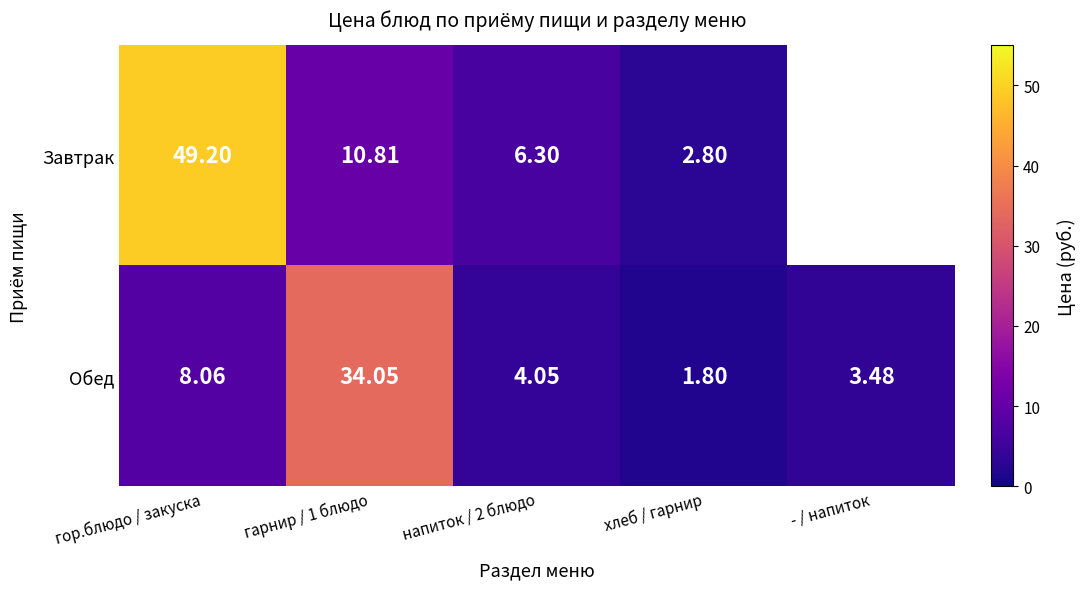

What is the difference between the highest and lowest values at напиток / 2 блюдо?

2.2